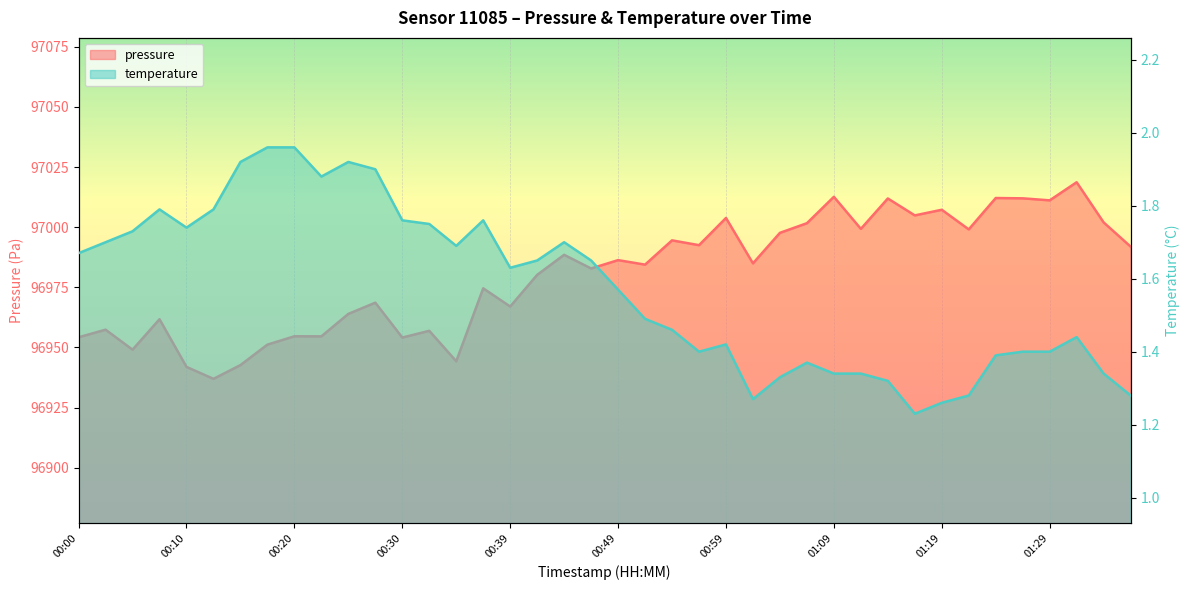

Where does the pressure series first go above 96984?

00:44